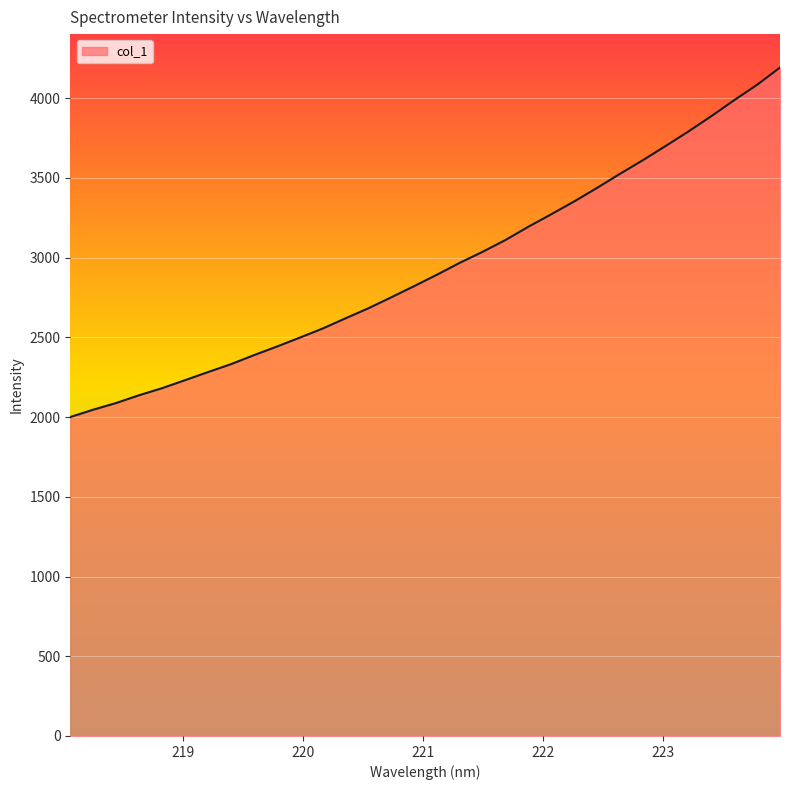

What is the smallest value displayed?

2000.3